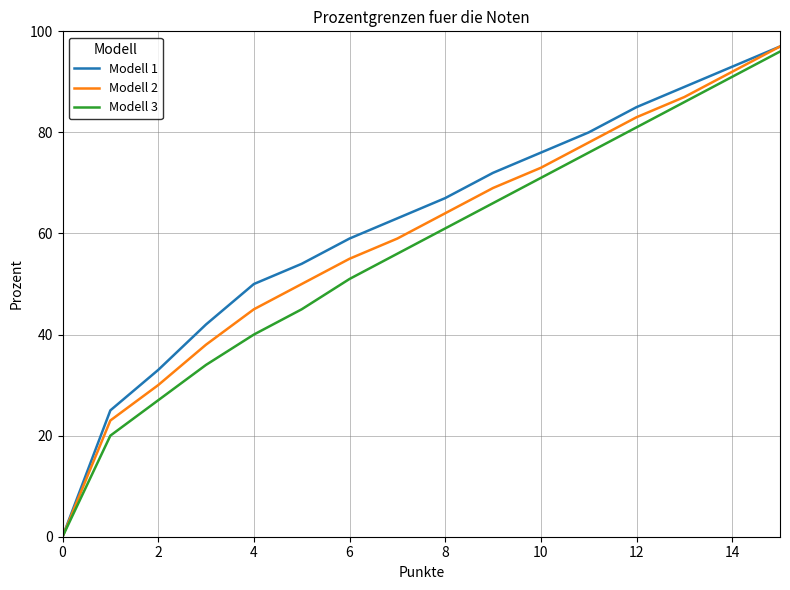

Reading left to right, what are all the values shown in this chart?

Modell 1: 0	25	33	42	50	54	59	63	67	72	76	80	85	89	93	97
Modell 2: 0	23	30	38	45	50	55	59	64	69	73	78	83	87	92	97
Modell 3: 0	20	27	34	40	45	51	56	61	66	71	76	81	86	91	96